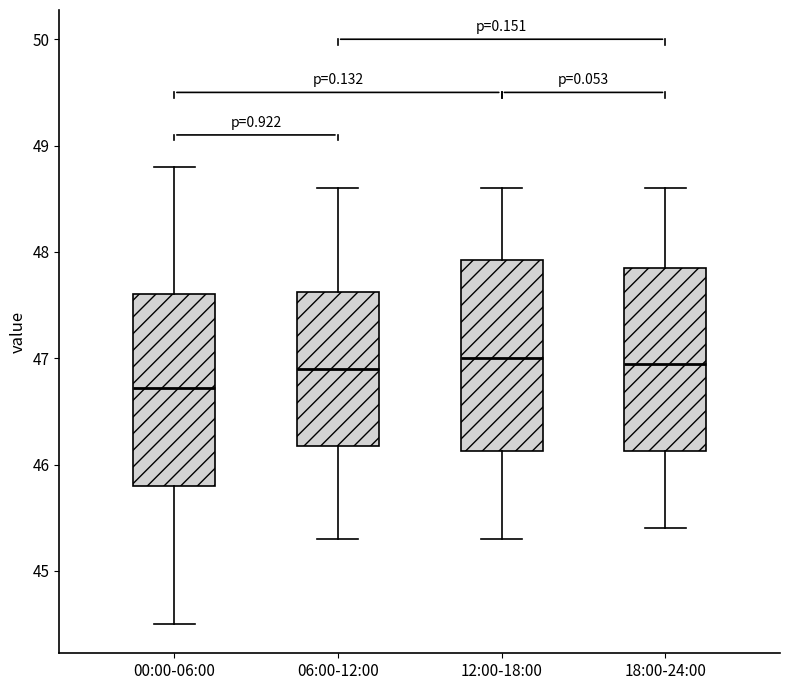

Which box has the lowest median line?

00:00-06:00